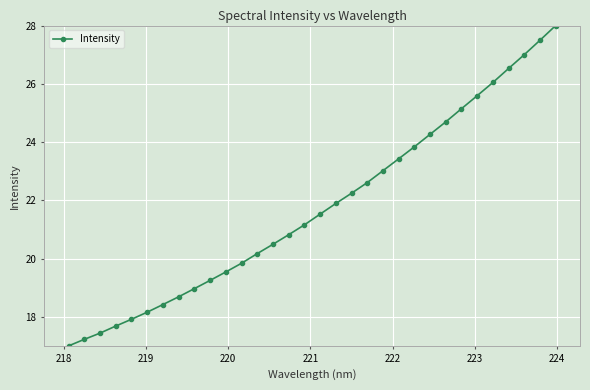

True or false: there are more than 2 points higher than both neighbors.

False